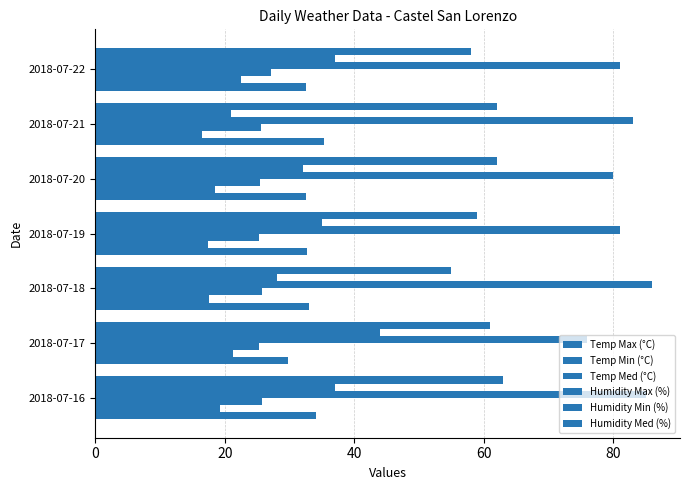

How many data points does each series have?

7